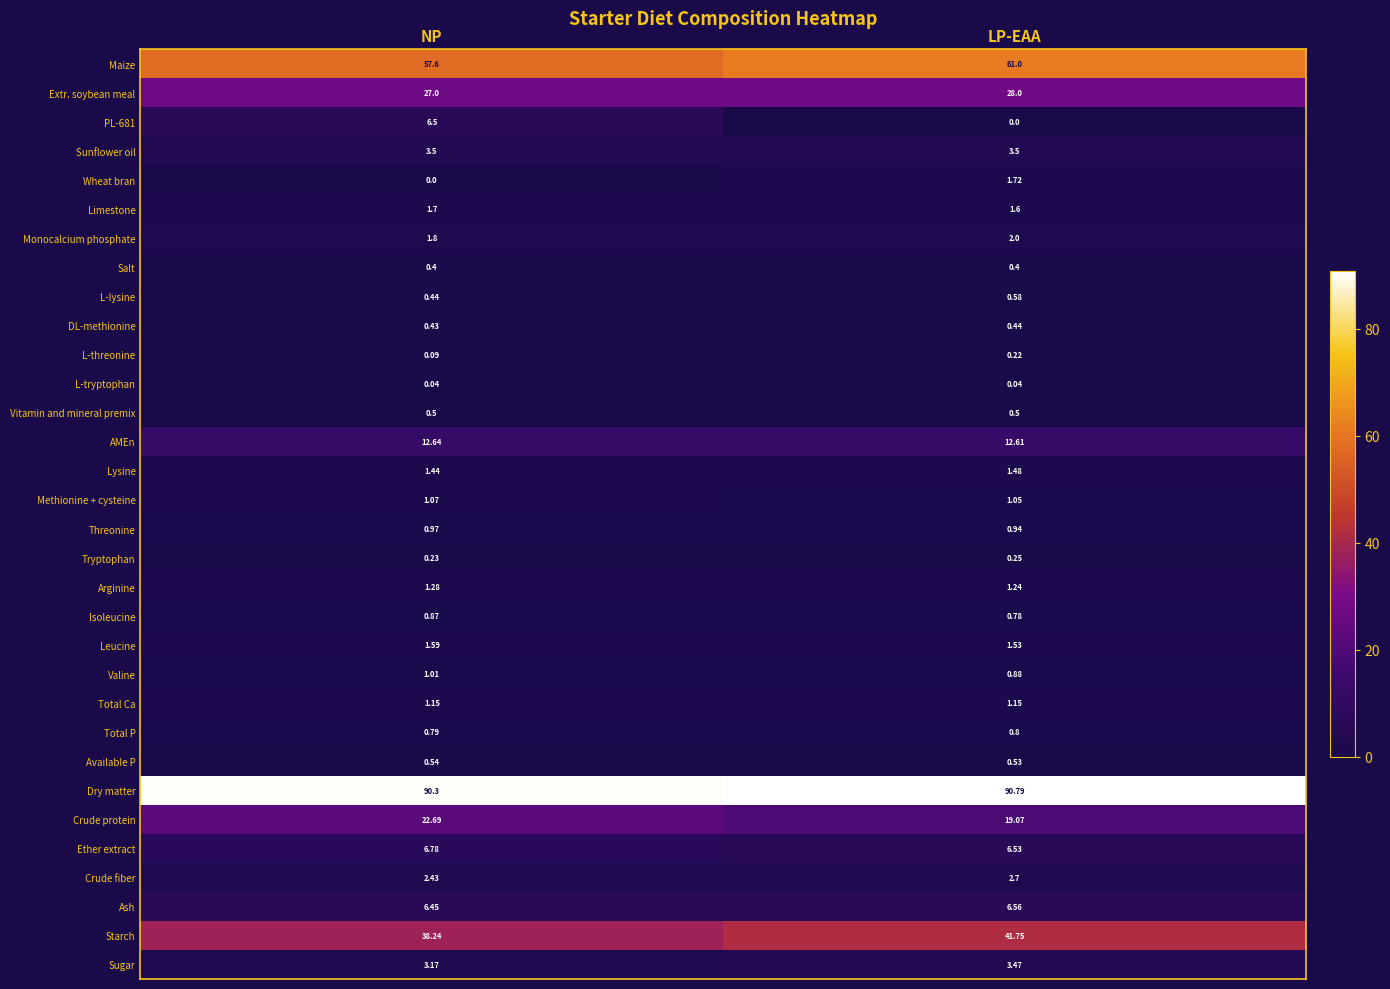

At which category is the sum across all series the highest?

LP-EAA